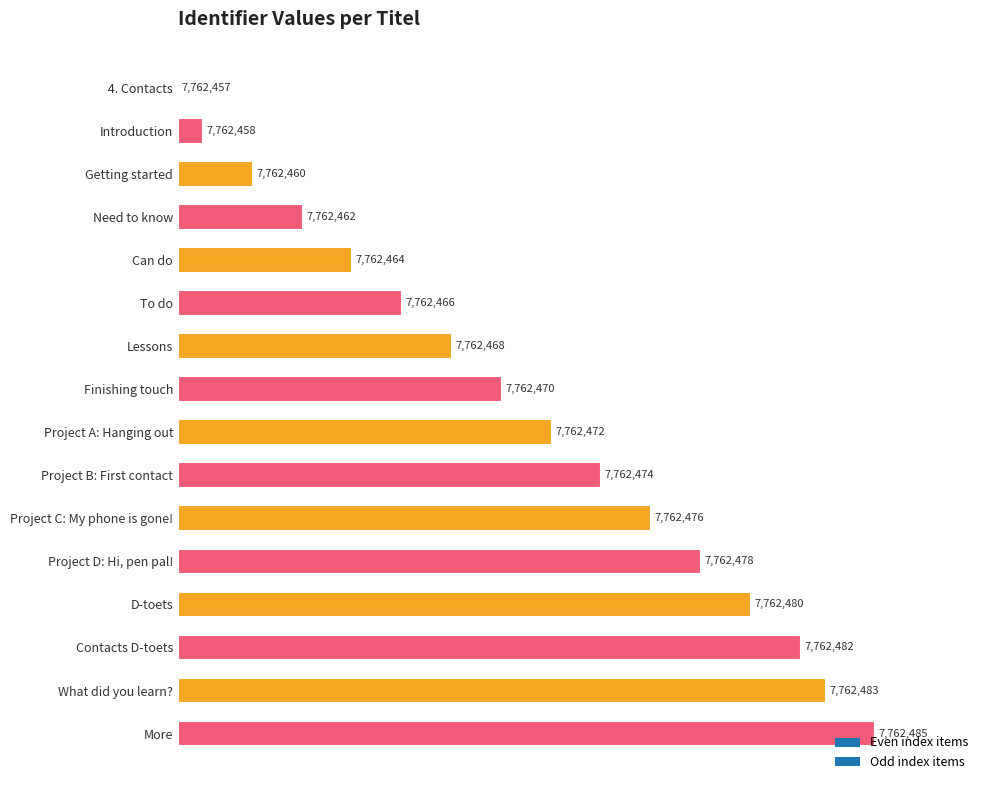

Are the bars horizontal?

Yes